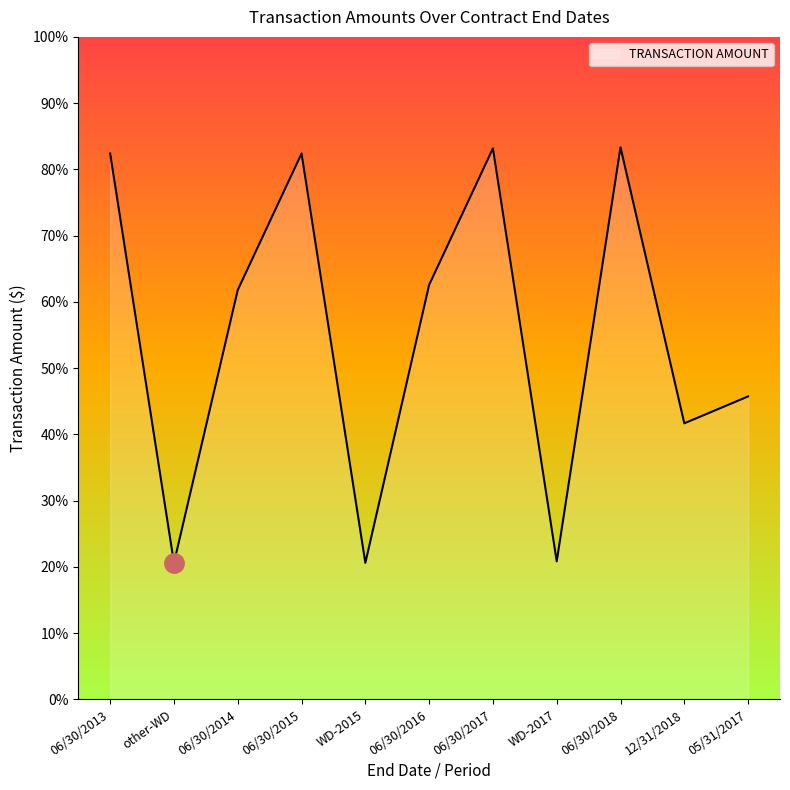

Does the chart have visible grid lines?

No